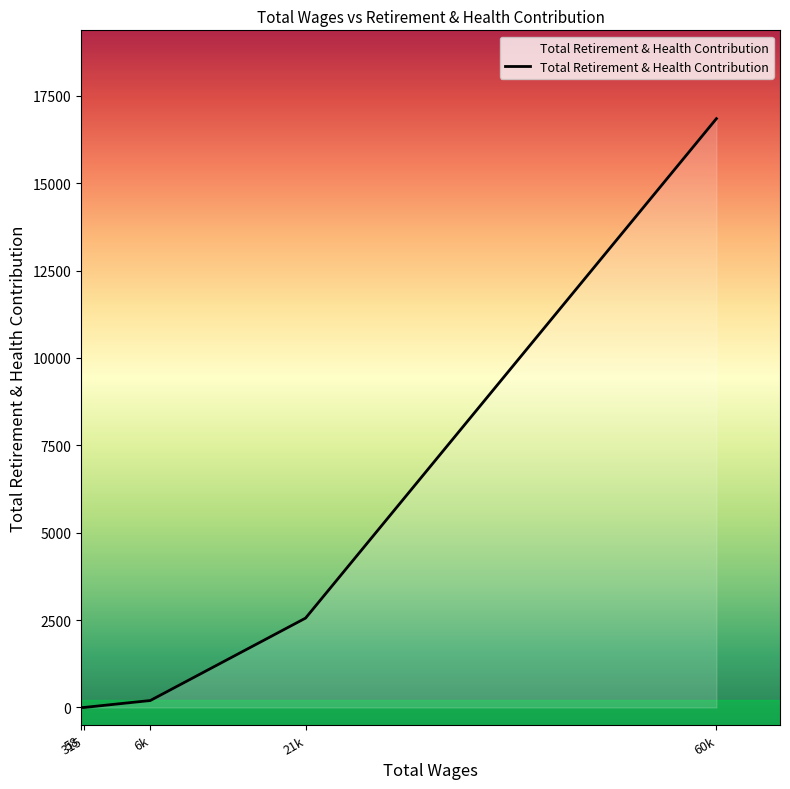

True or false: there are more than 2 points higher than both neighbors.

False